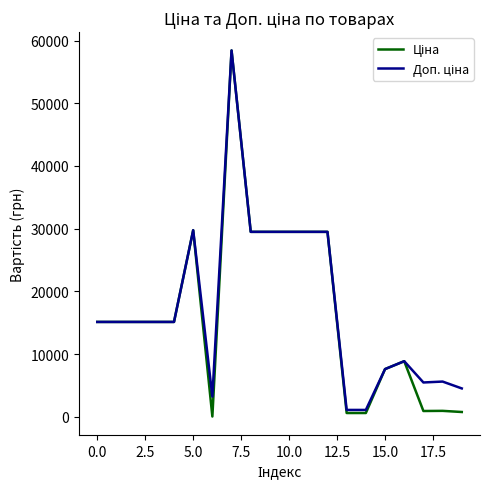

What is the greatest value displayed?

58426.5